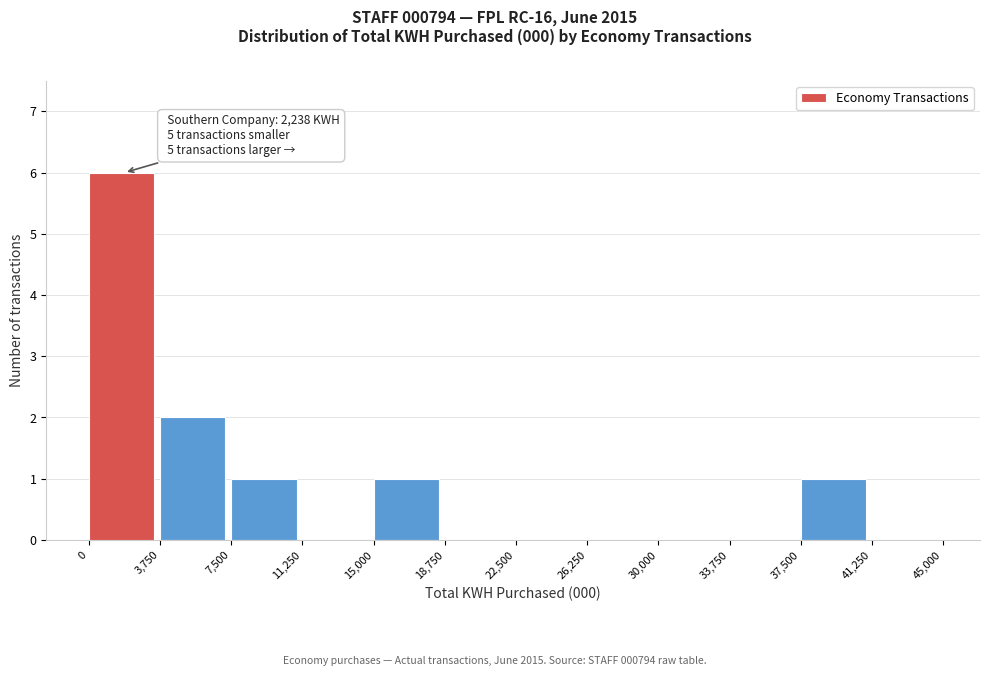

Over which range of the x-axis is the bar tallest?

0 to 3,750